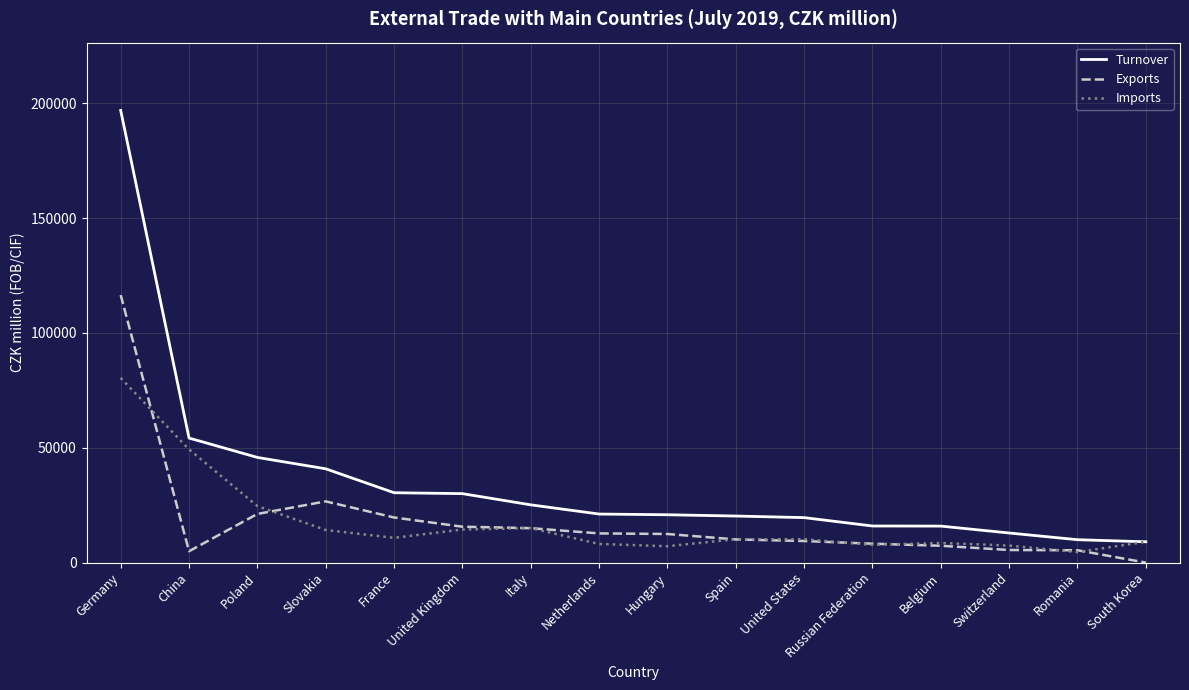

Which category has the lowest value across all series?

South Korea